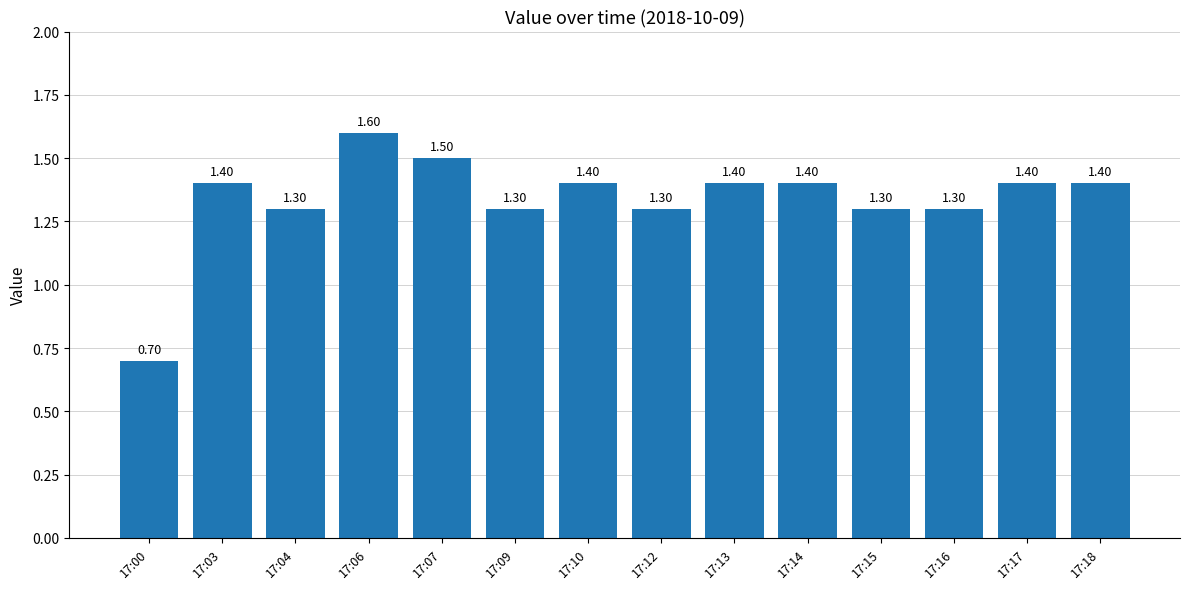

What is the change in value from 17:09 to 17:17?

+0.1